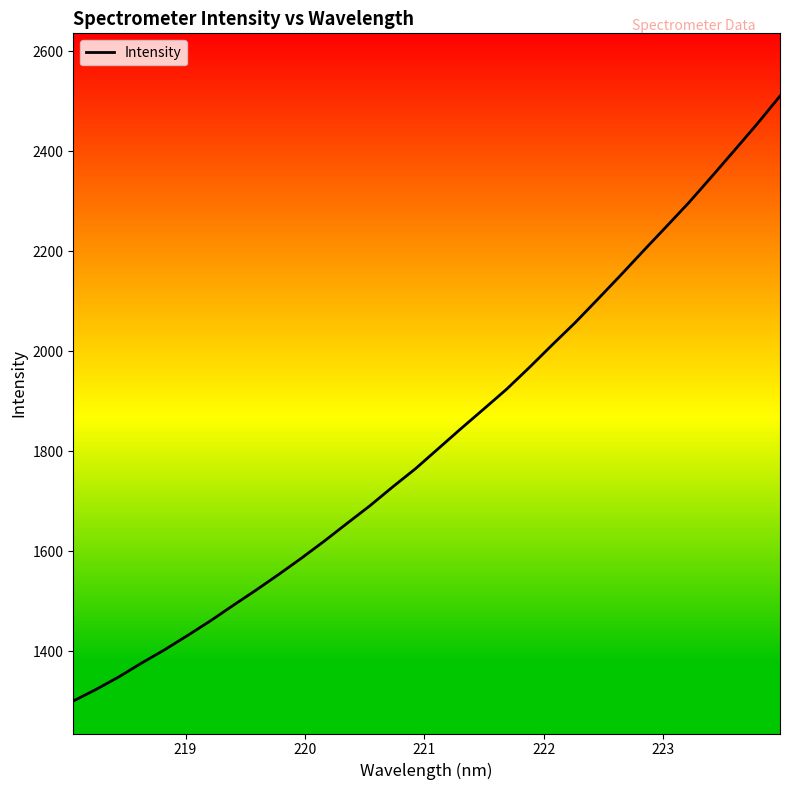

What is the lowest value of the Intensity series?

1300.0